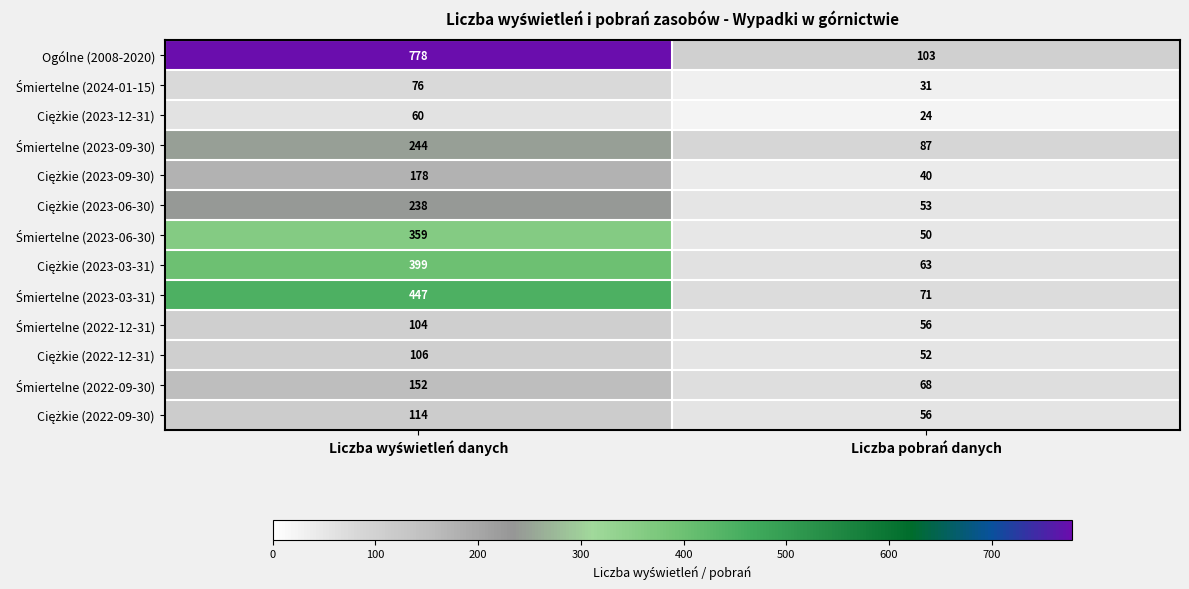

Which series has the largest range (max minus min)?

Ogólne (2008-2020)